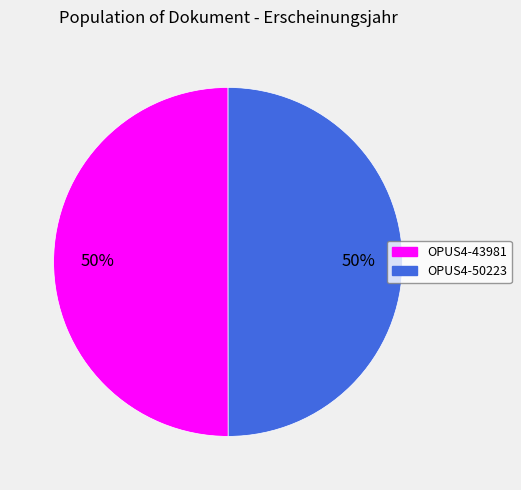

What percentage is the OPUS4-43981 slice, to the nearest percent?

50%